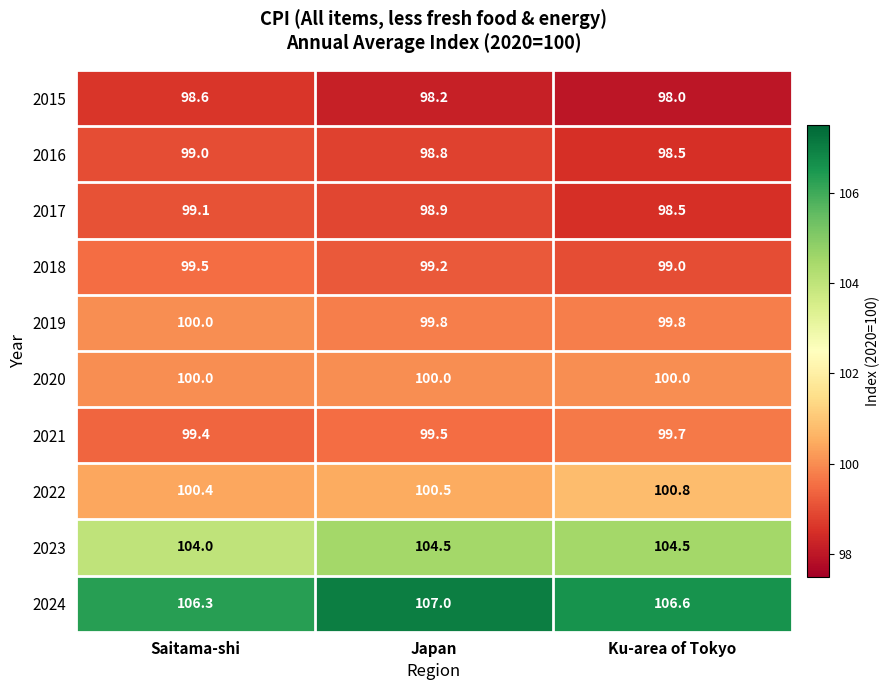

What is the average value of the 2021 series?

99.5